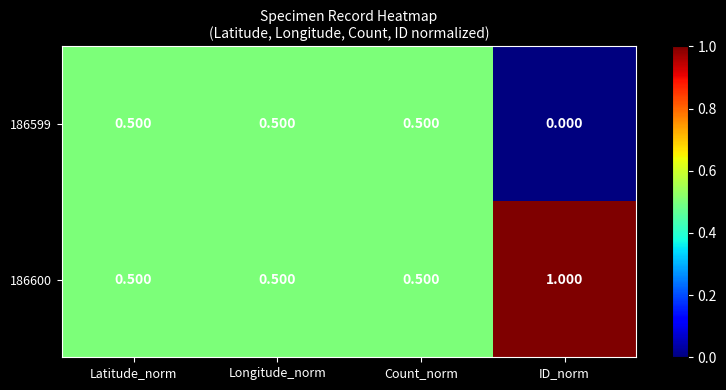

At which label is 186599 closest to 0?

ID_norm